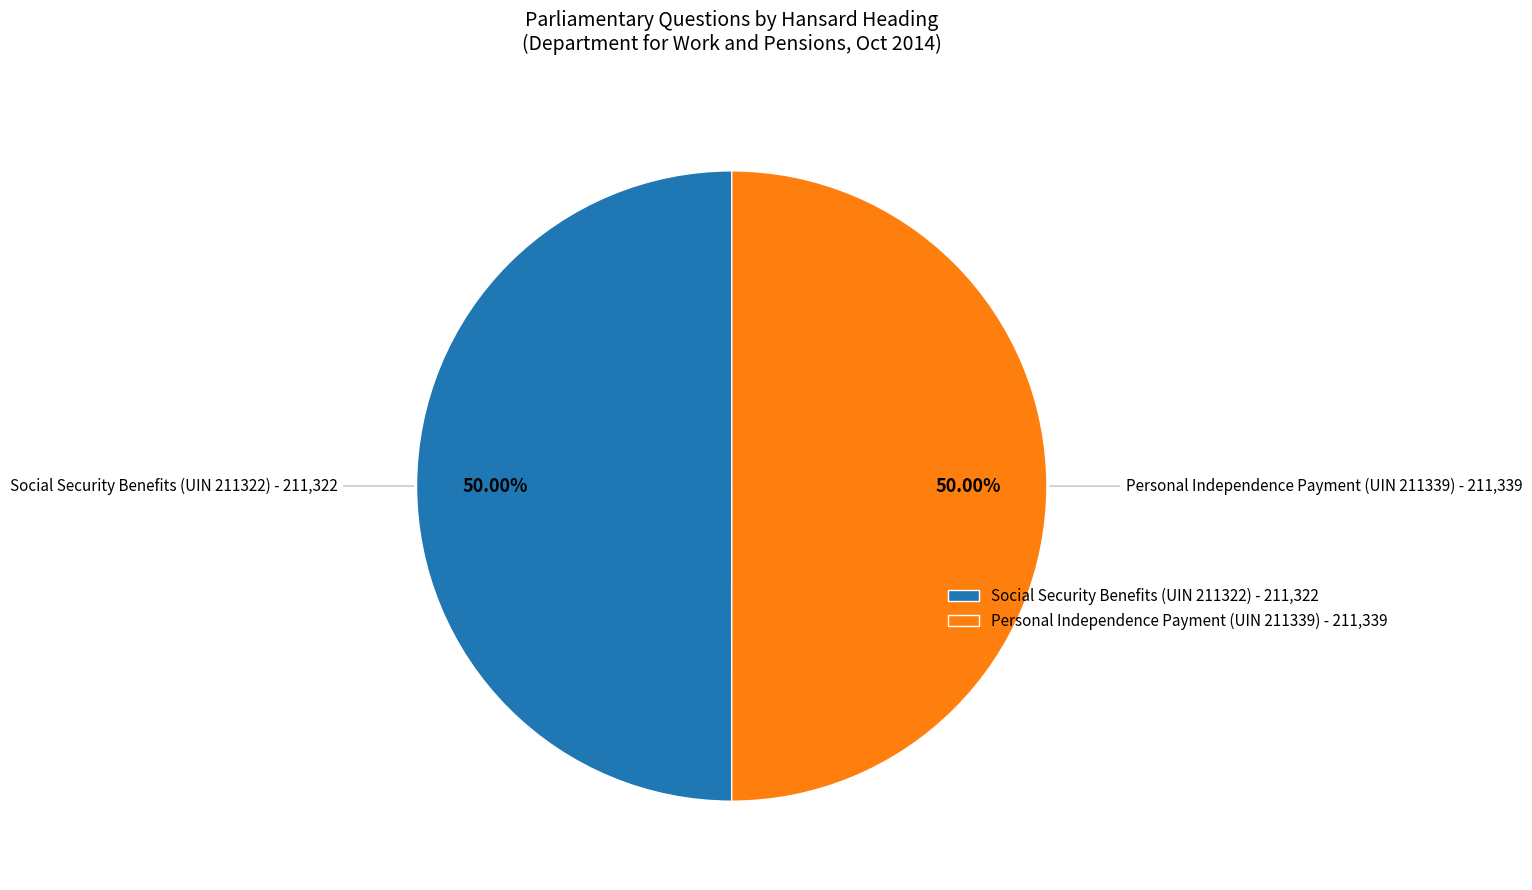

To the nearest percent, what portion does Personal Independence Payment (UIN 211339) represent?

50%